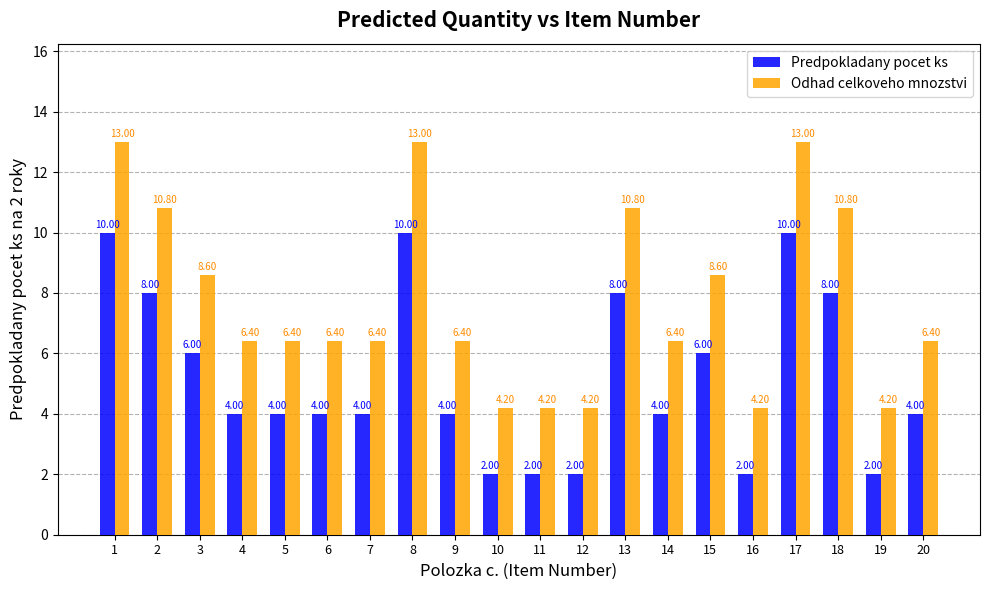

What is the sum of the Odhad celkoveho mnozstvi values at 12 and 17?

17.2